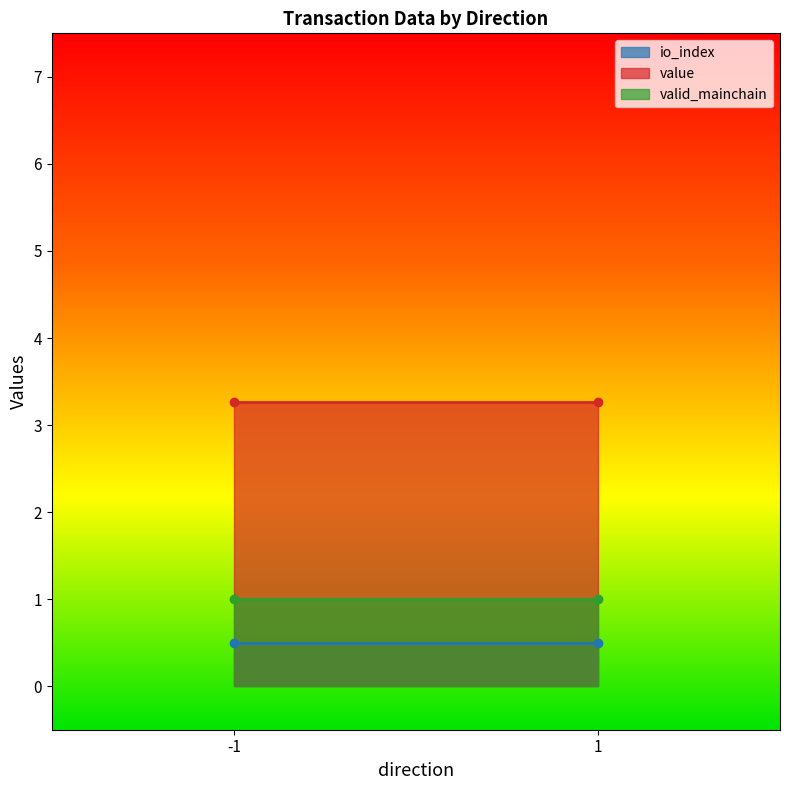

Reading left to right, transcribe all the data shown in this chart.

io_index: -1=0.5	1=0.5
value: -1=3.3	1=3.3
valid_mainchain: -1=1.0	1=1.0